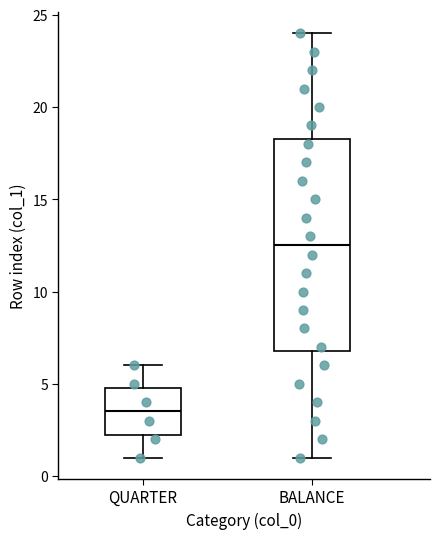

Which box's median line is the highest?

BALANCE